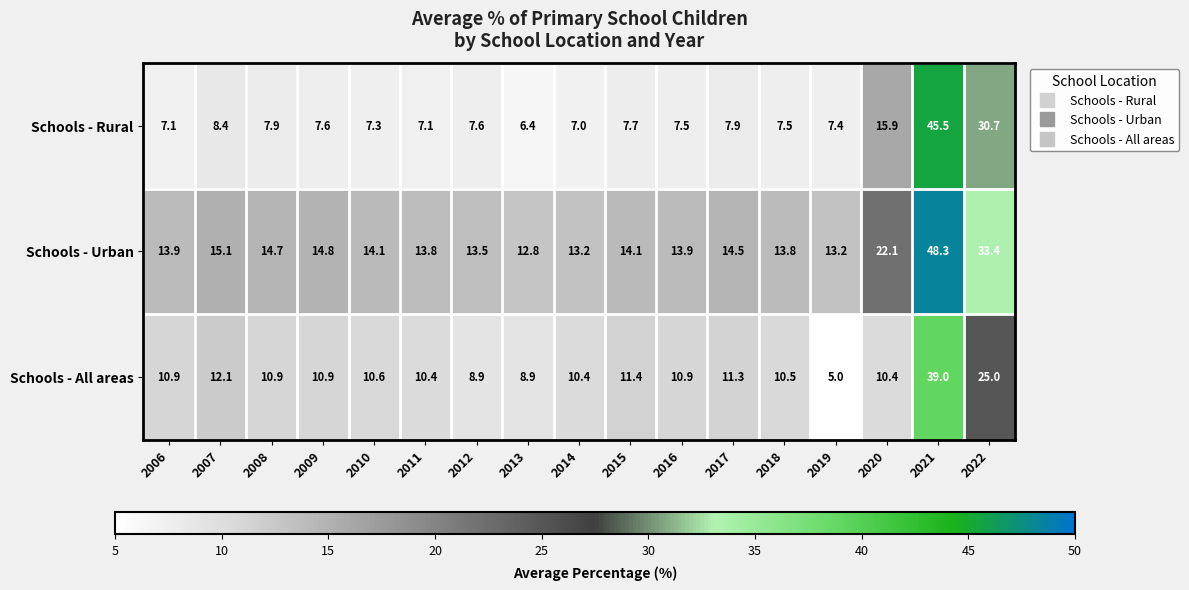

How many data points in Schools - Rural are less than 7?

1